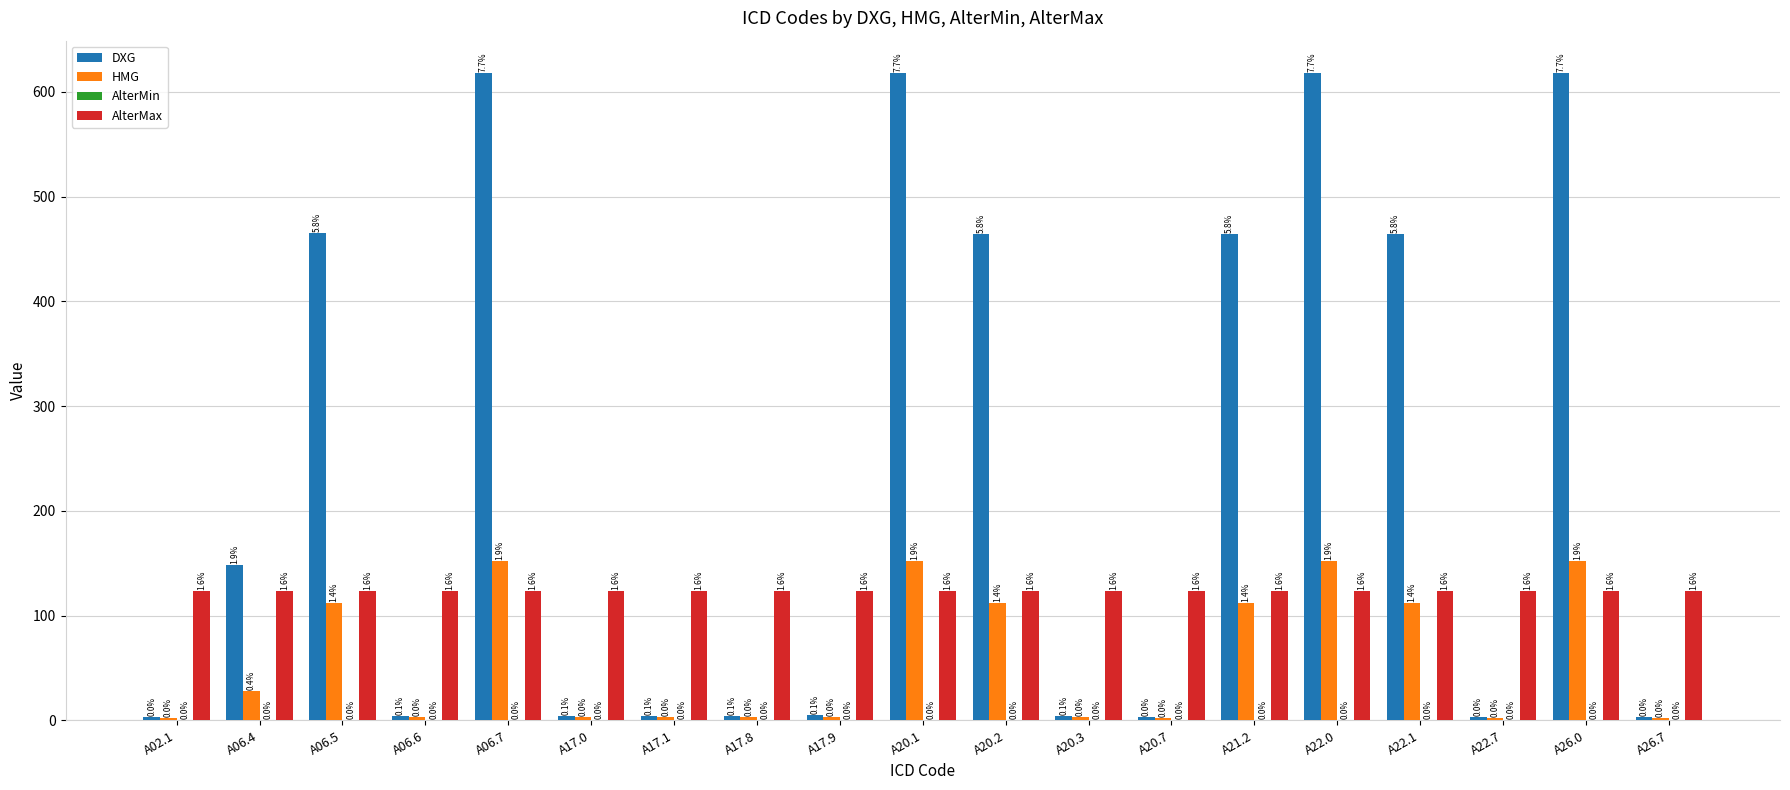

How many bars are there in total?

57